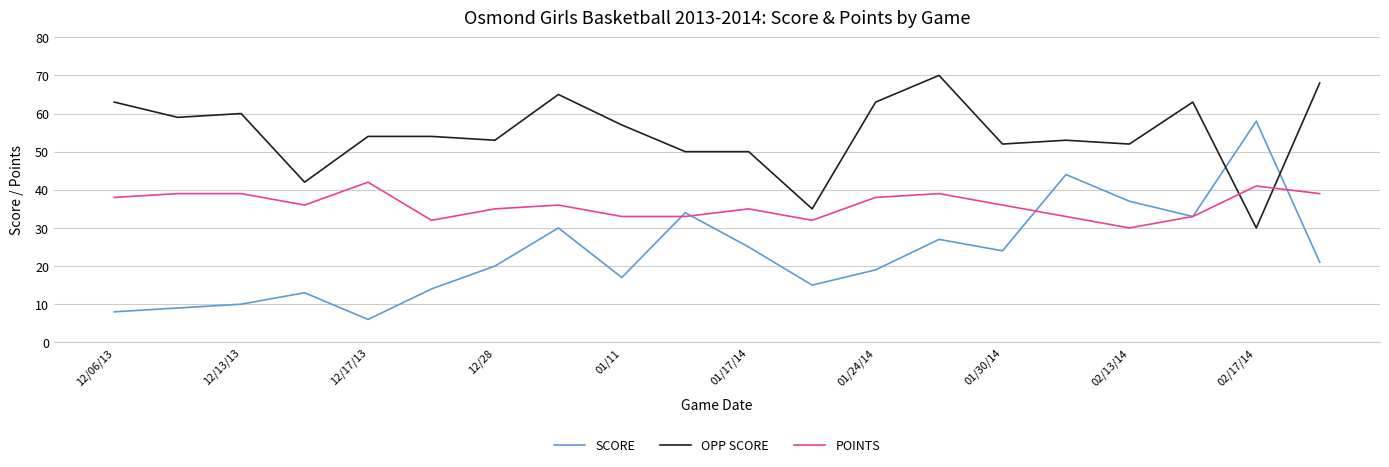

How many lines are shown in the chart?

3